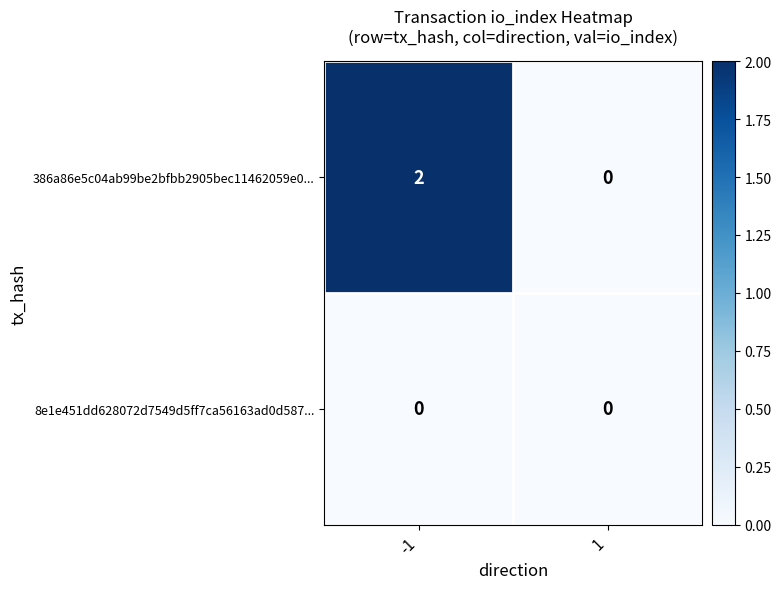

How many series are shown in this chart?

2